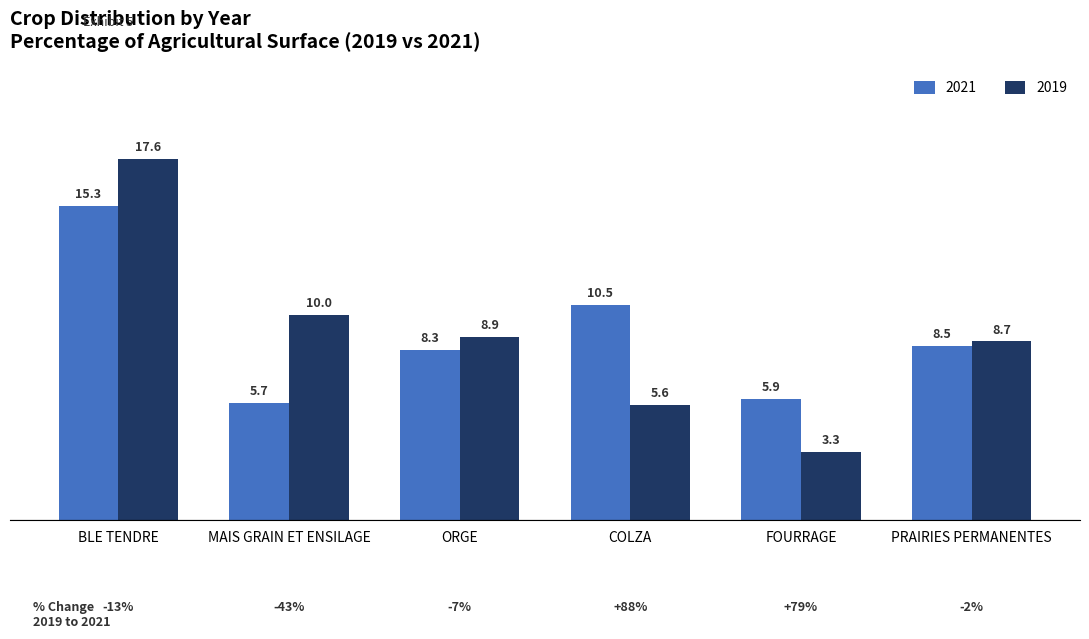

What is the value of the 2021 bar at the 6th from the left?

8.5